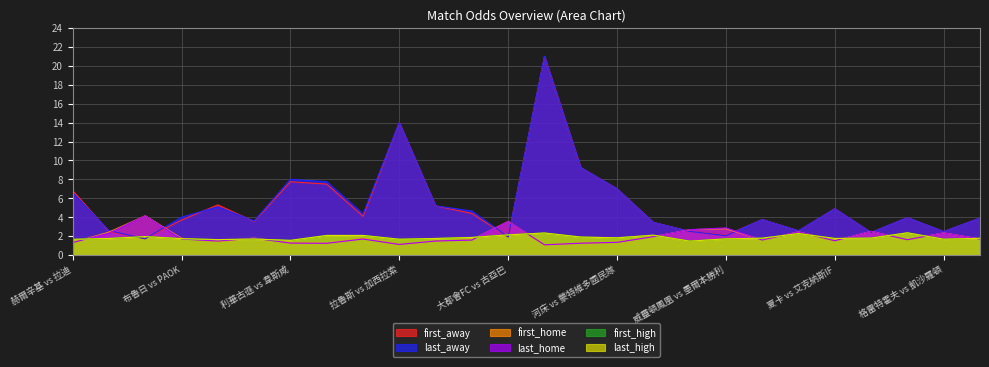

Between which two adjacent categories do first_home and last_home first intersect?

布魯日 vs PAOK and 阿士東維拉 vs 里爾